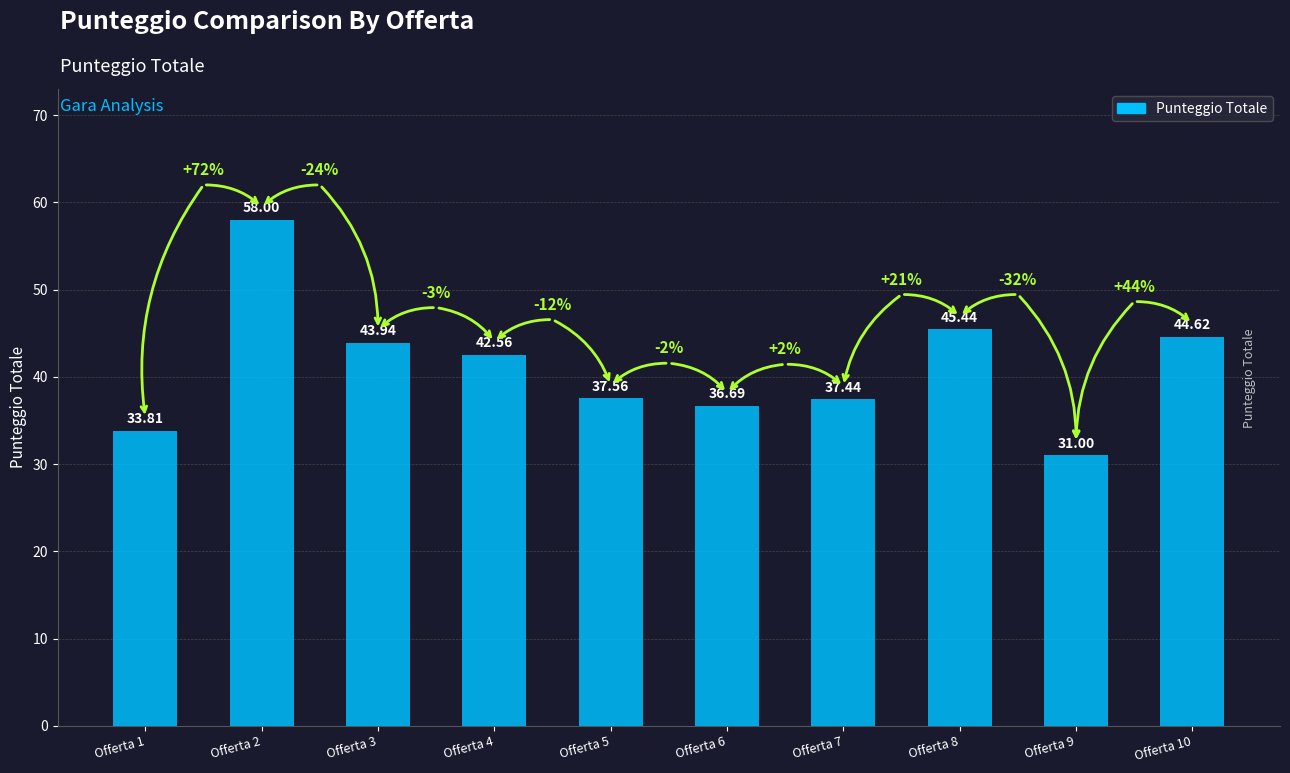

Where is the data nearest to the value 44?

Offerta 3